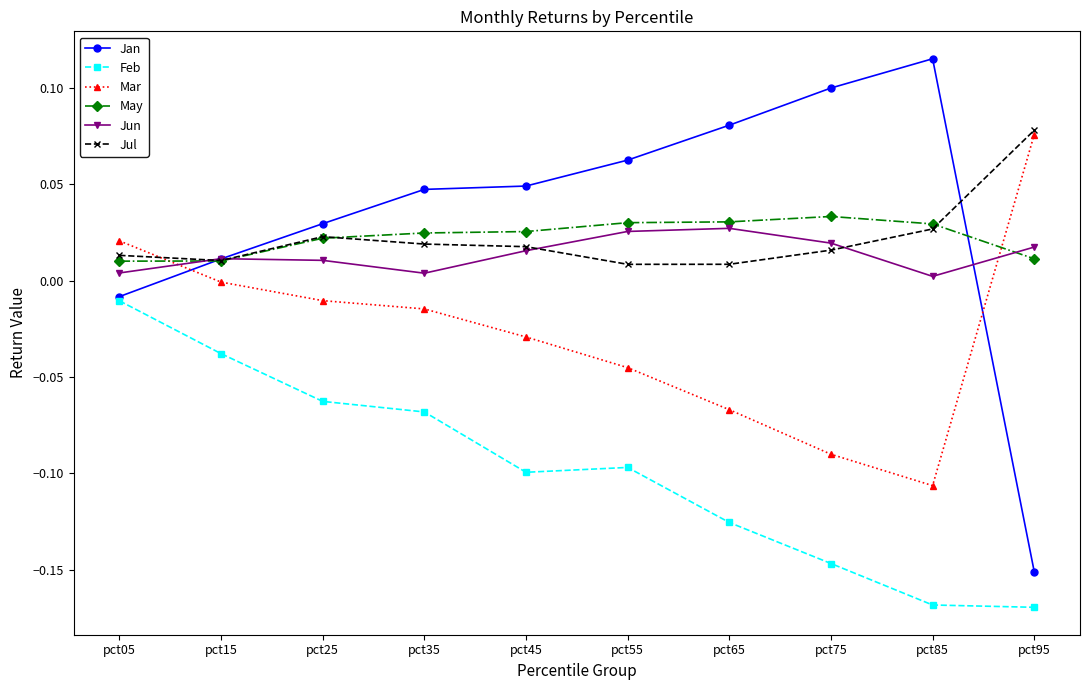

Which category has the highest value in the Mar series?

pct95